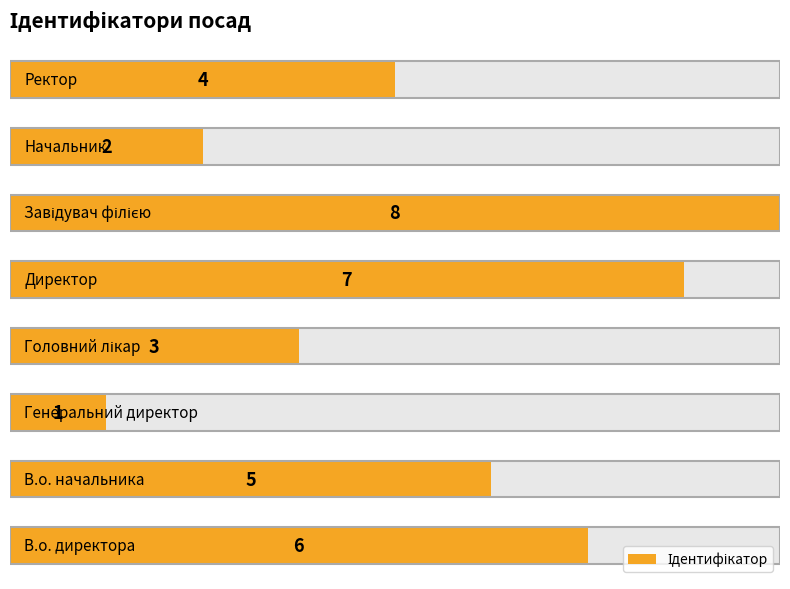

Between 0 and 5, which is larger?

5